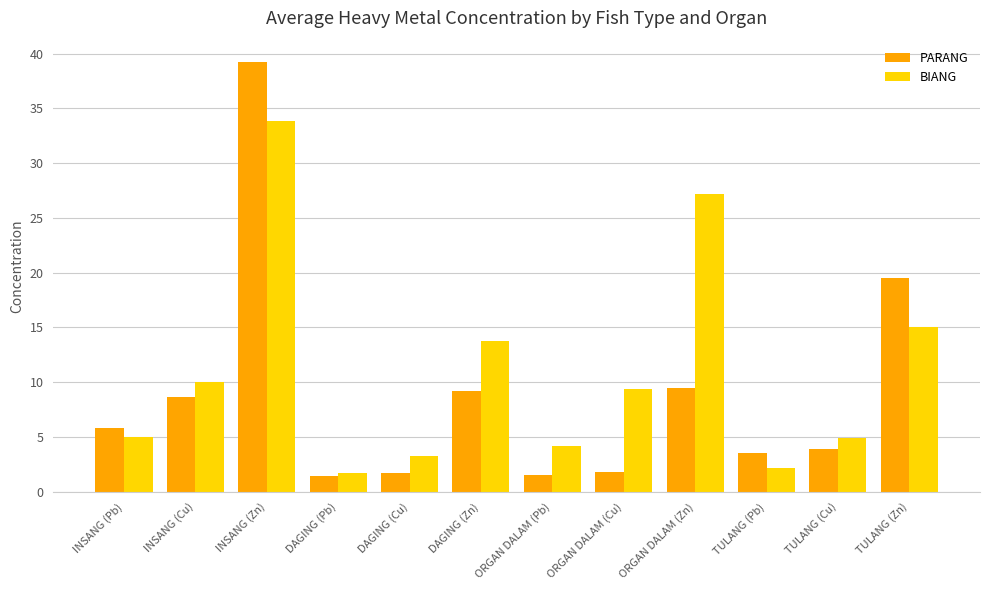

Rank the series by their maximum value, from lowest to highest.

BIANG, PARANG